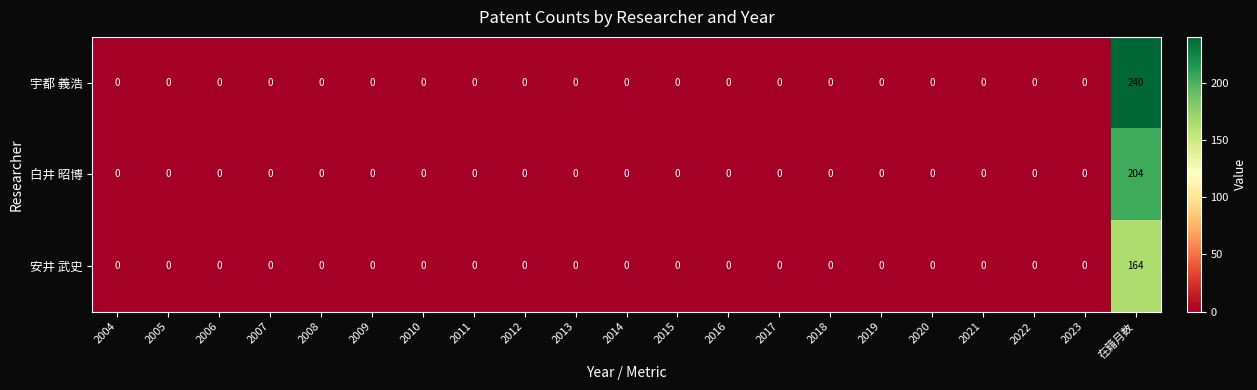

True or false: 宇都 義浩 has a value of 74 at 2018.

False